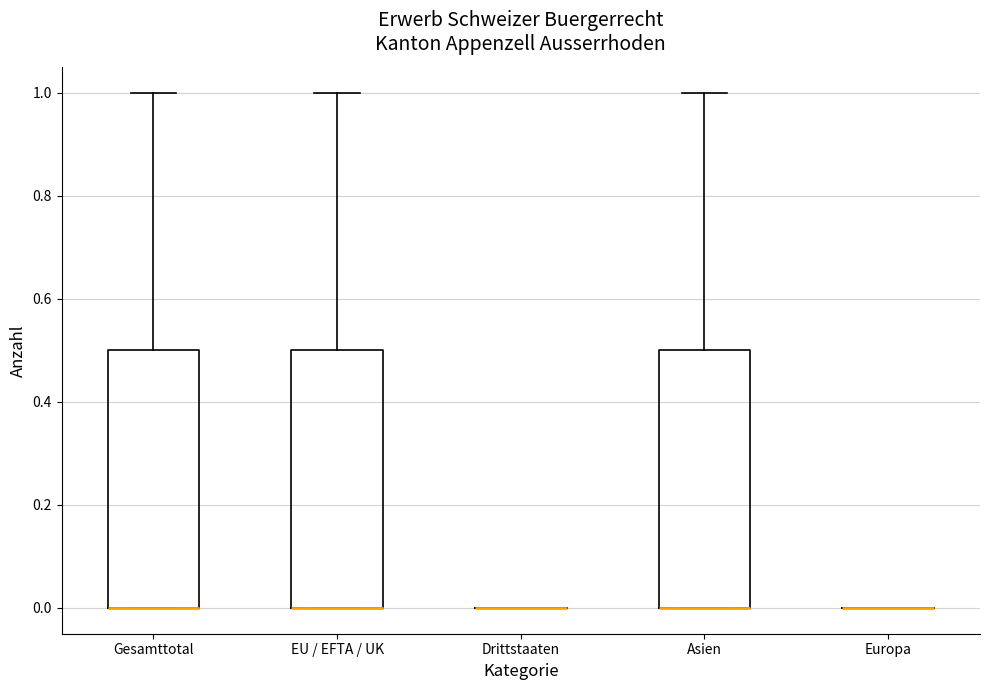

Where is the lower edge of the box for Gesamttotal on the y-axis? The values are not printed on the chart, so give them approximately, as read against the axis.

0.0